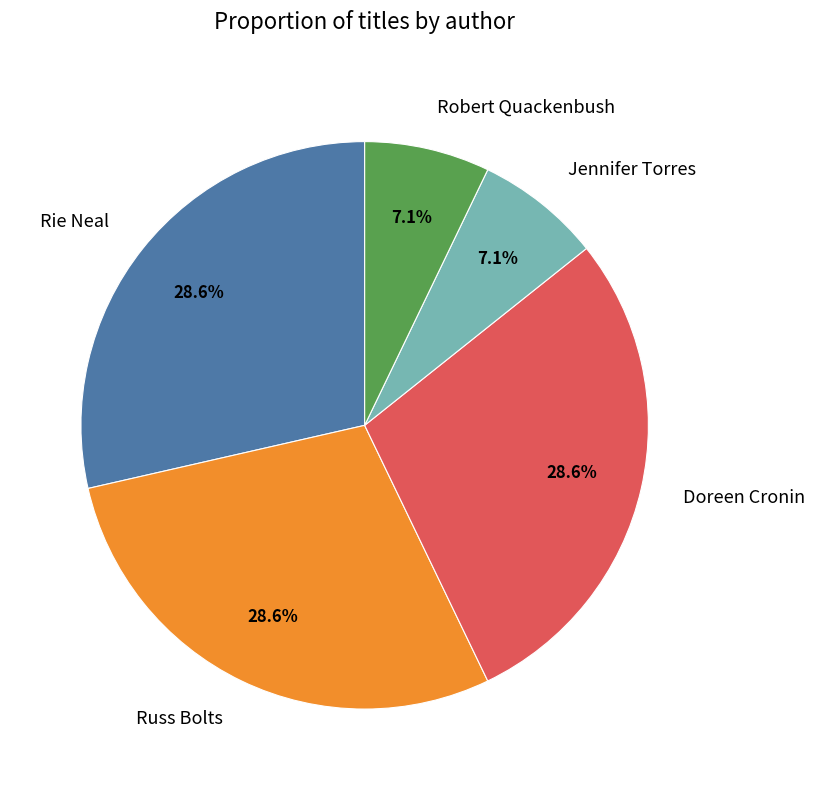

How much of the chart is everything except Russ Bolts?

71.4%